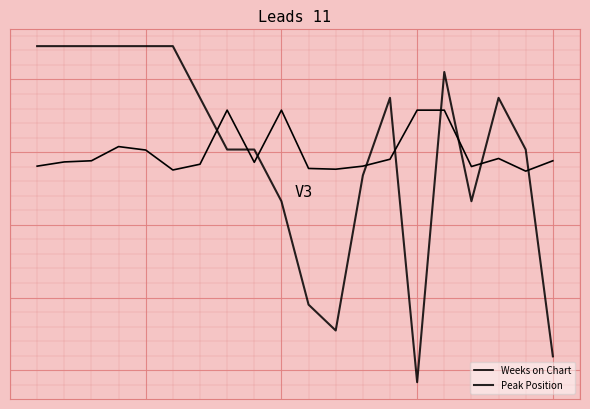

Which series has the largest total across all categories?

Weeks on Chart